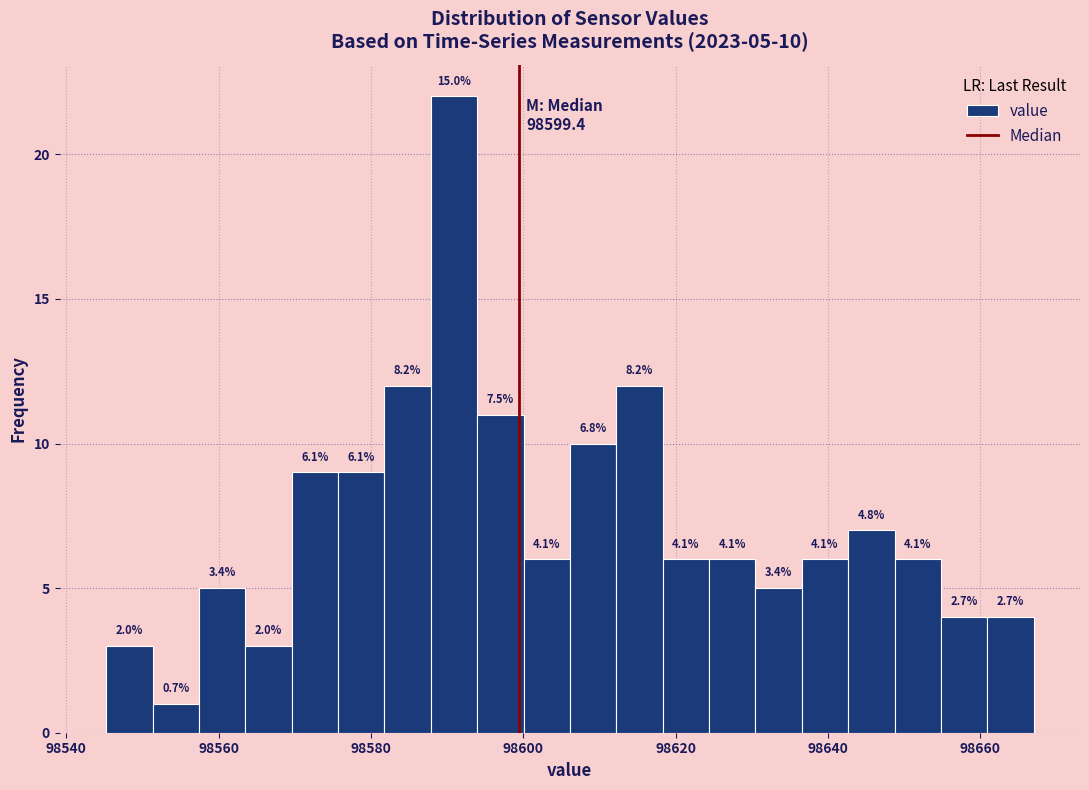

Around what value on the x-axis is the tallest bar? Give the approximate position of its centre, as read against the axis.

98590